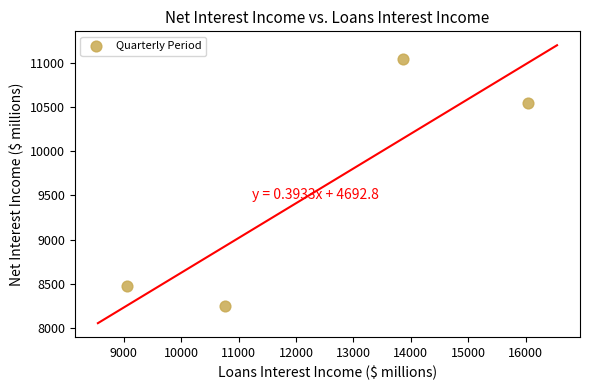

What is the range of Y values (max minus min)?

2792